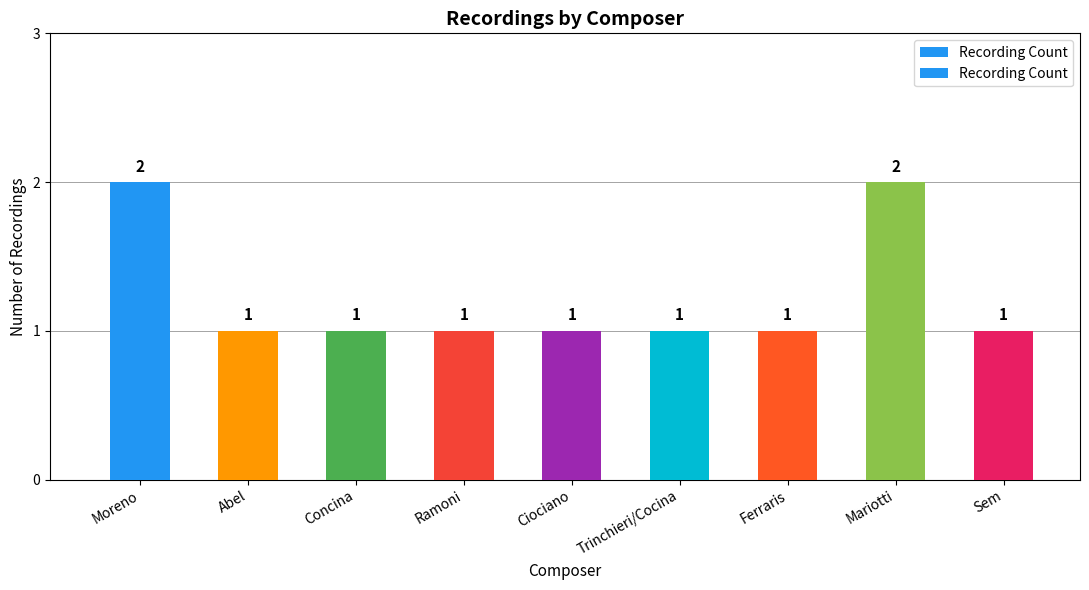

What is the label of the 3rd bar from the right?

Ferraris